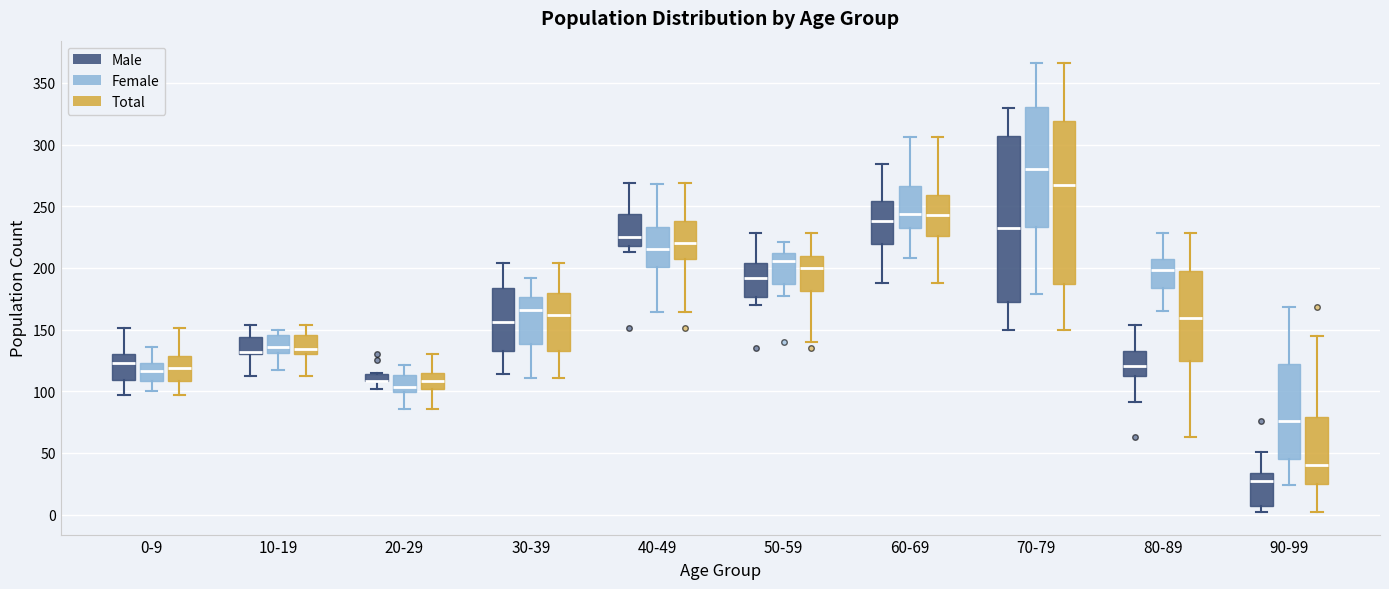

Where is the lower edge of the box for 40-49 (Male) on the y-axis? The values are not printed on the chart, so give them approximately, as read against the axis.

220